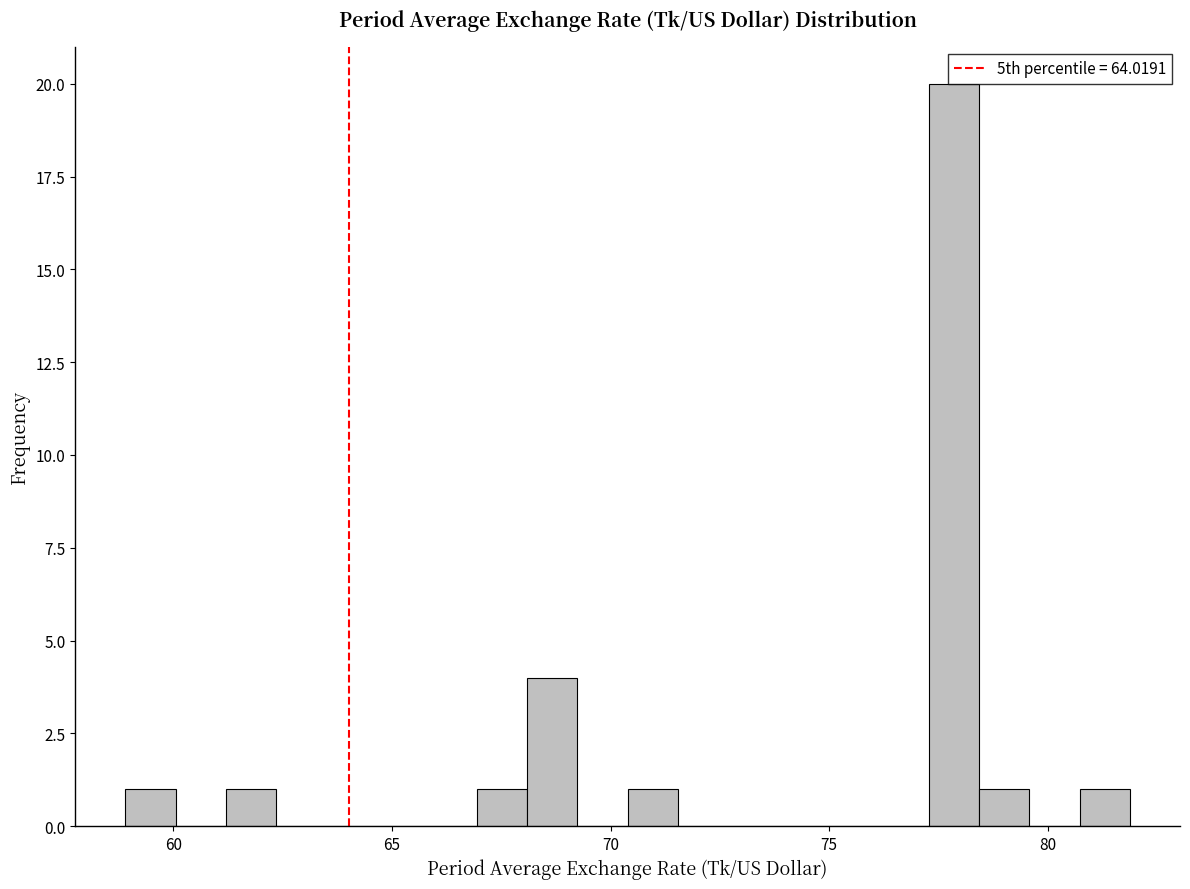

Around what value on the x-axis is the tallest bar? Give the approximate position of its centre, as read against the axis.

78.0